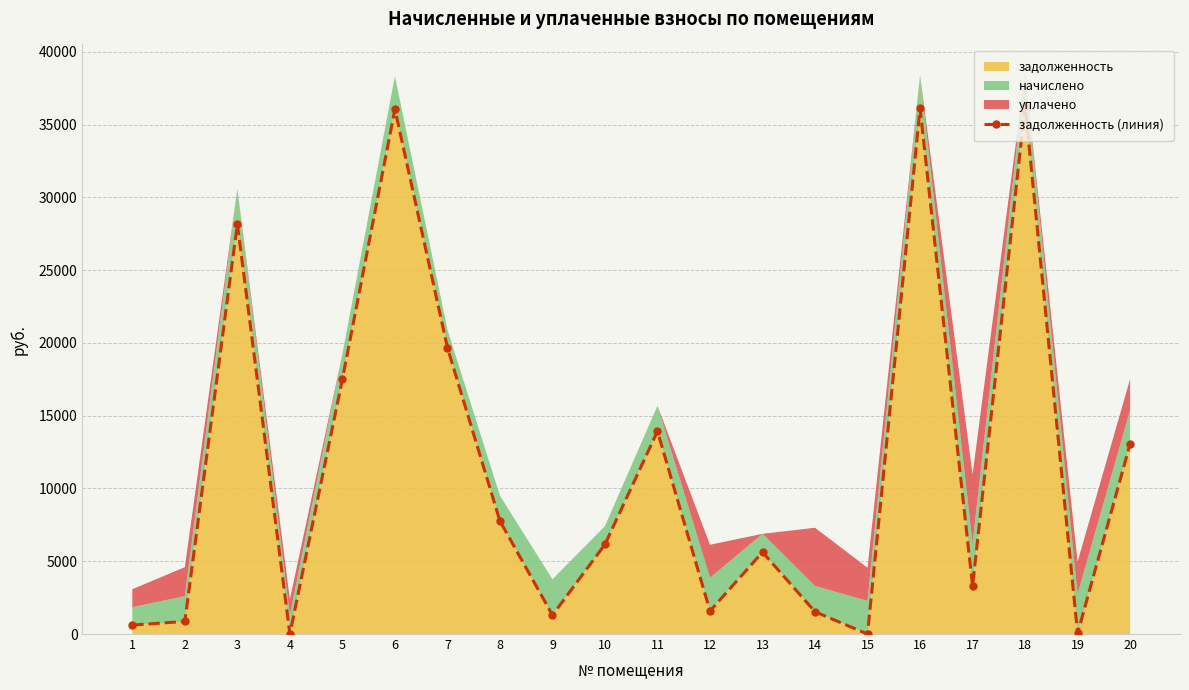

Which has a higher value, 3 or 17?

3